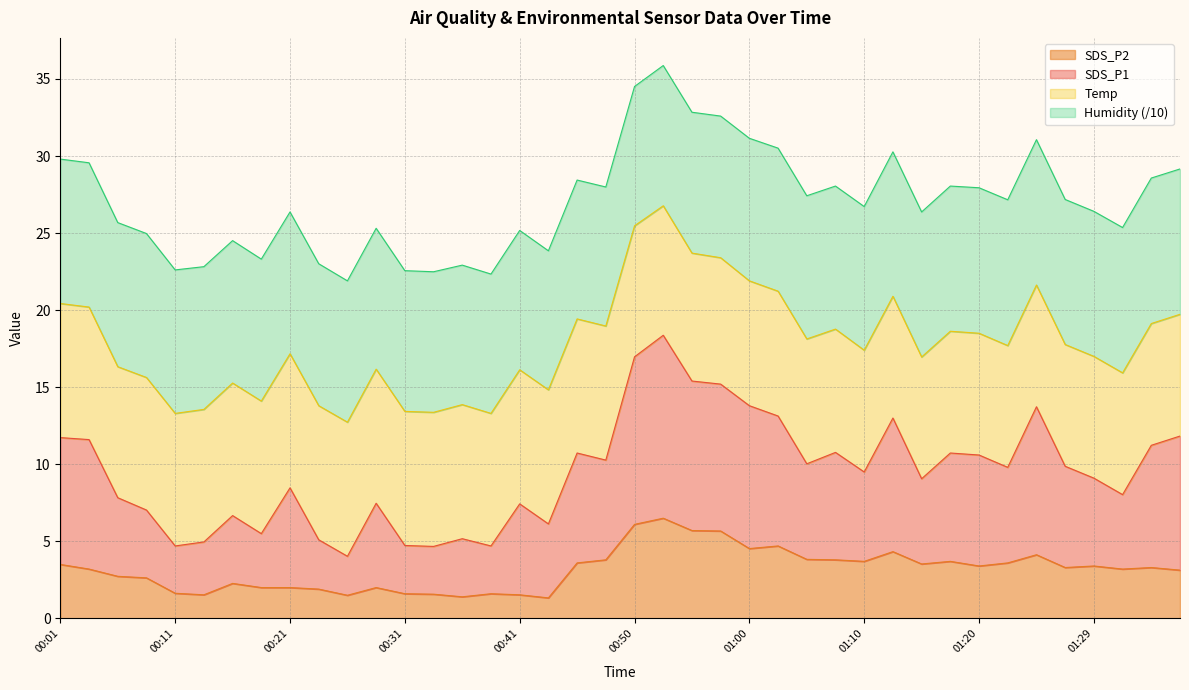

What is the label of the 29th point from the left?

01:10